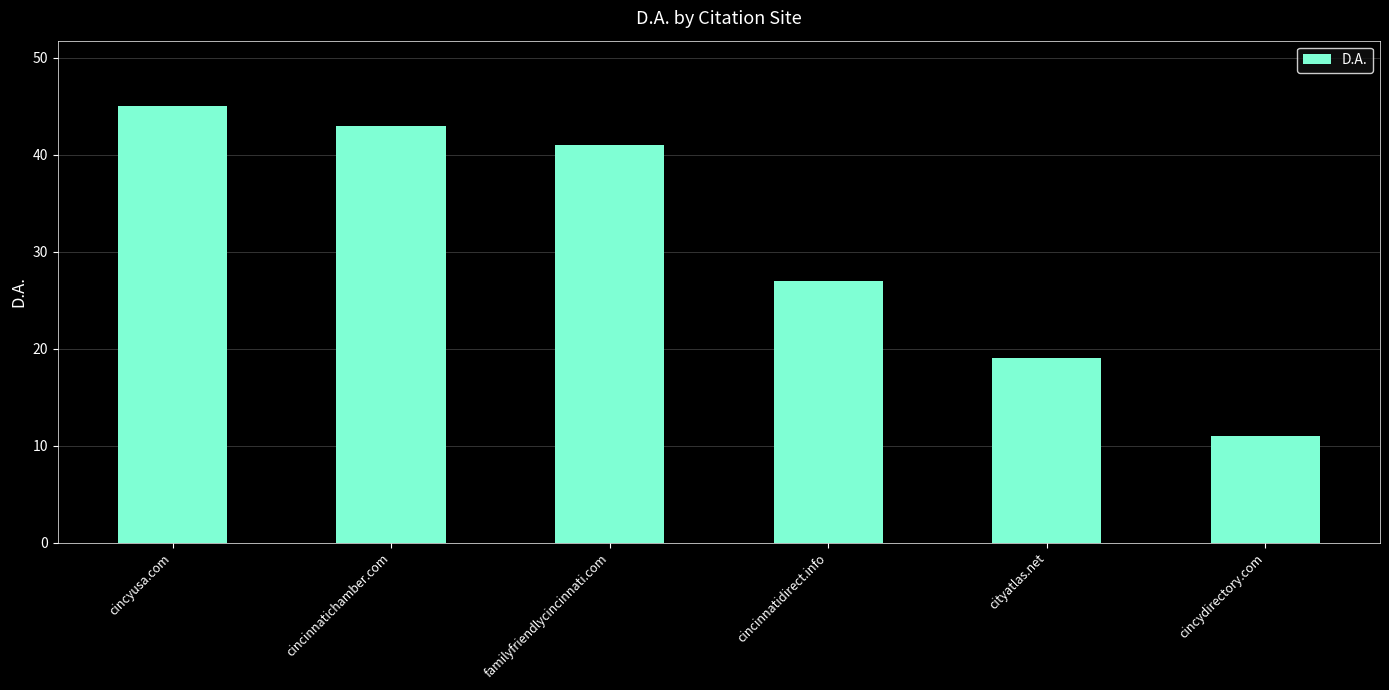

List the labels in order of value, smallest first.

cincydirectory.com, cityatlas.net, cincinnatidirect.info, familyfriendlycincinnati.com, cincinnatichamber.com, cincyusa.com